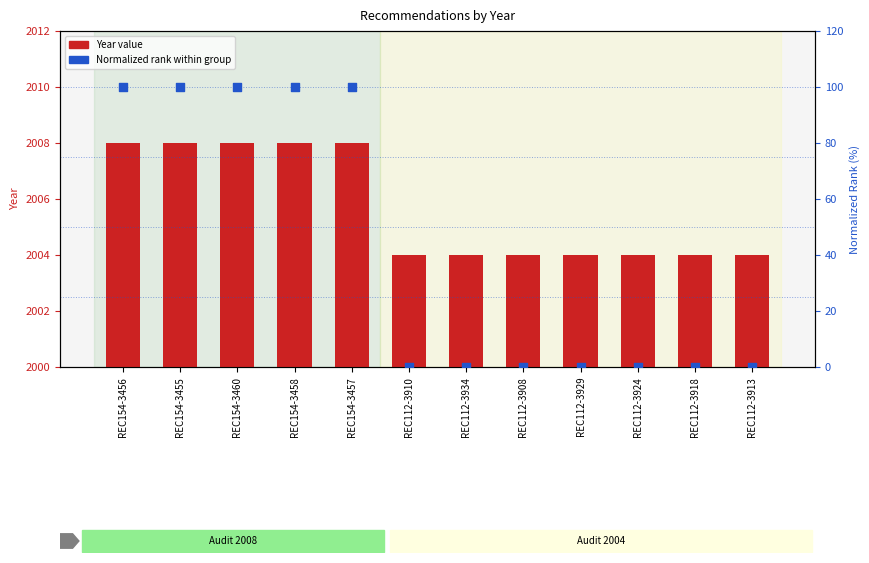

What are all the series names shown in the legend?

Year, Normalized rank